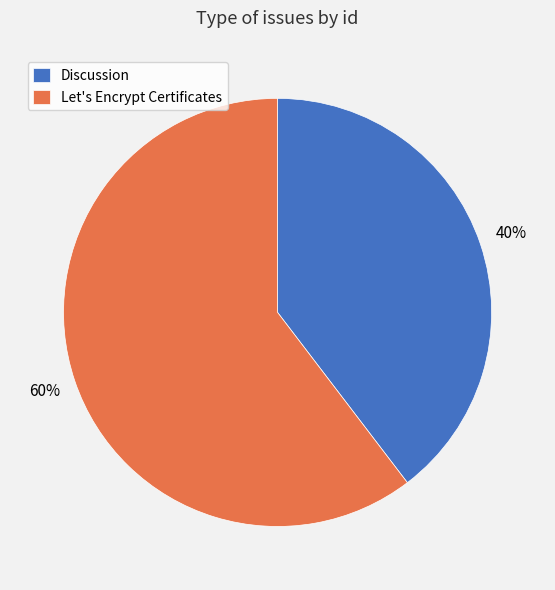

Is the sum of Discussion and Let's Encrypt Certificates greater than half?

Yes